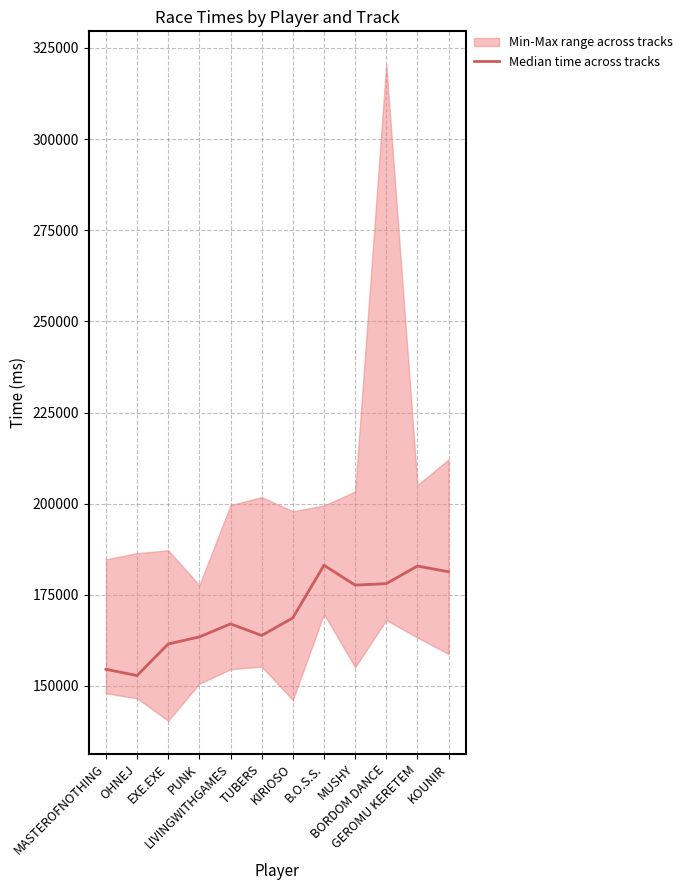

Approximately how many times larger is the value at B.O.S.S. compared to TUBERS?

1.1